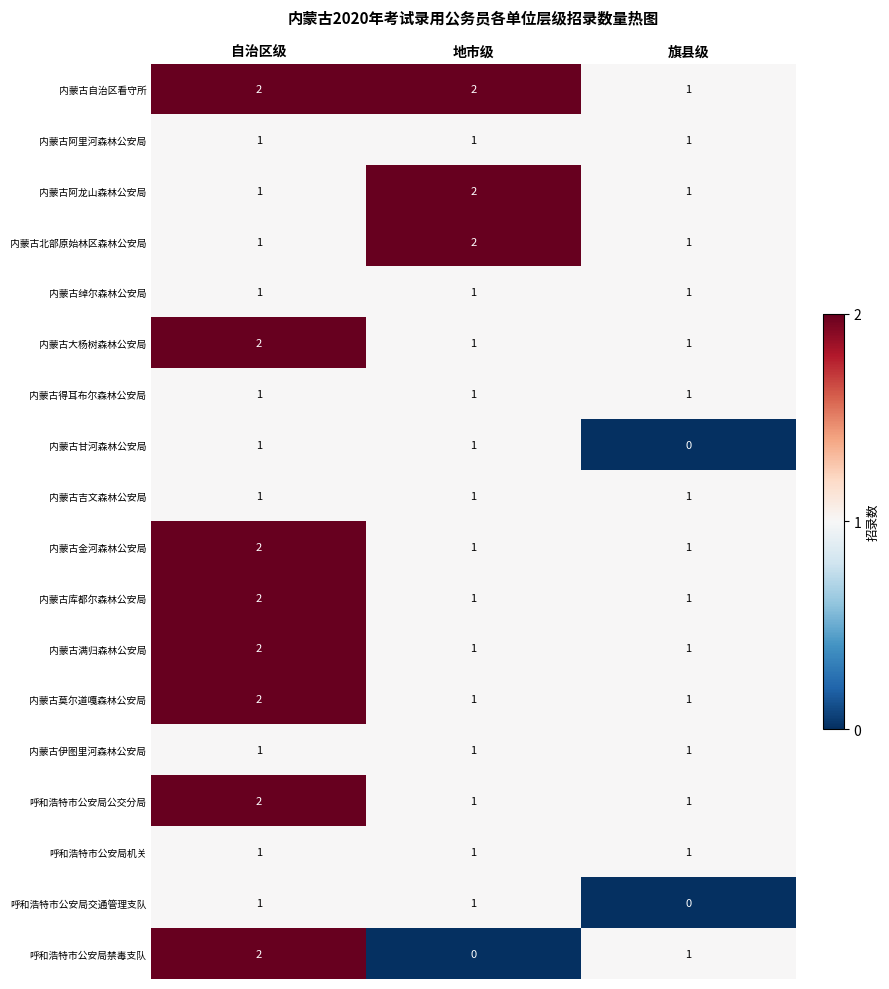

Which series has the largest range (max minus min)?

呼和浩特市公安局禁毒支队